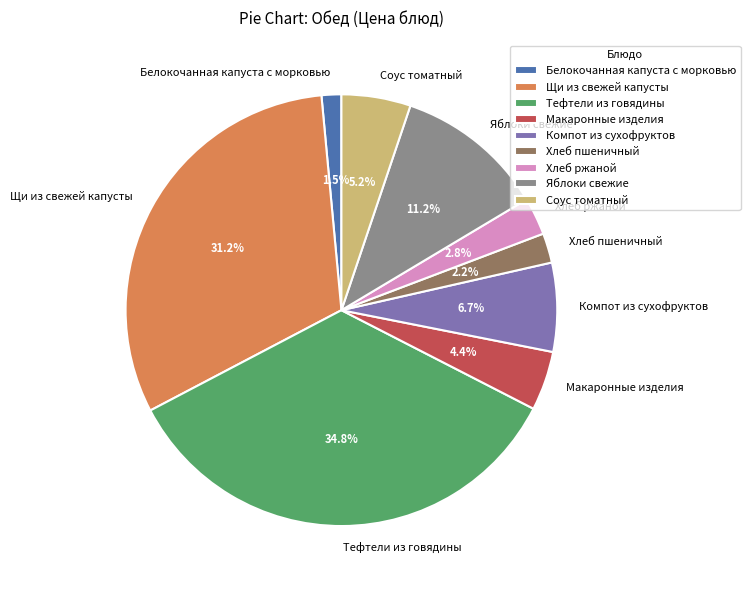

How many slices are in this pie chart?

9